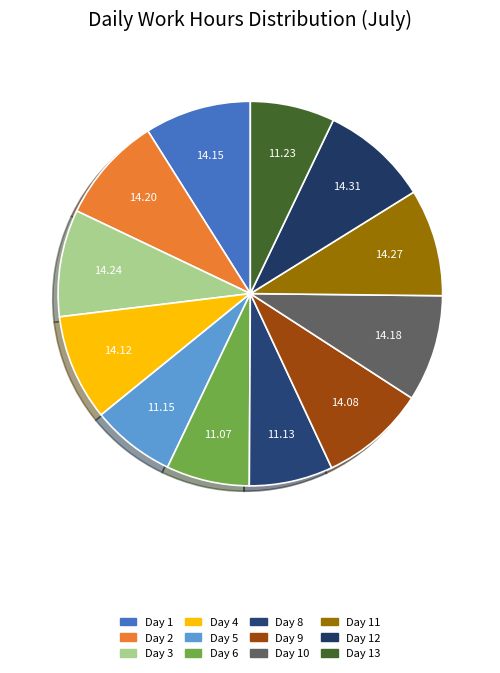

Count the number of slices in the pie.

12